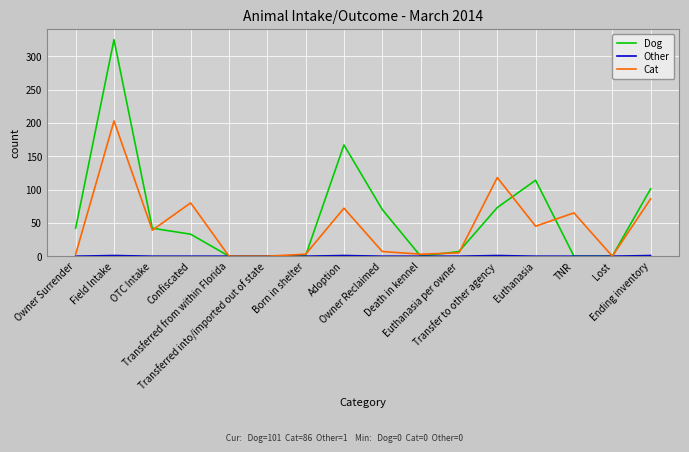

What is the sum of all Cat values?

729